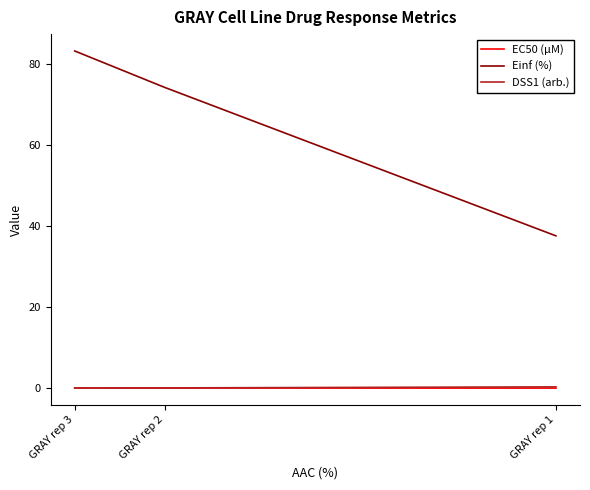

Which series has the largest range (max minus min)?

Einf (%)